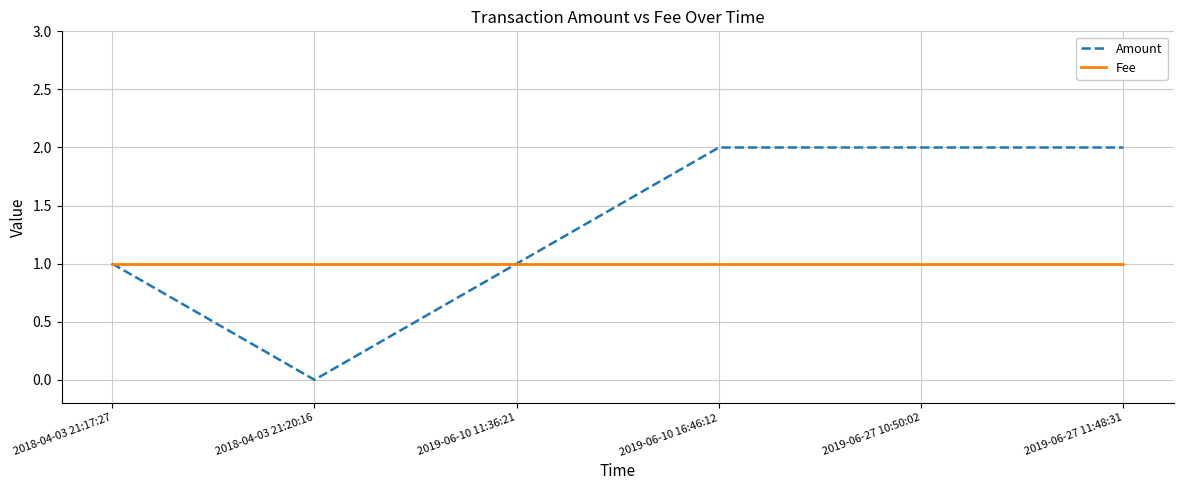

What position from the left is 2019-06-27 11:48:31?

6